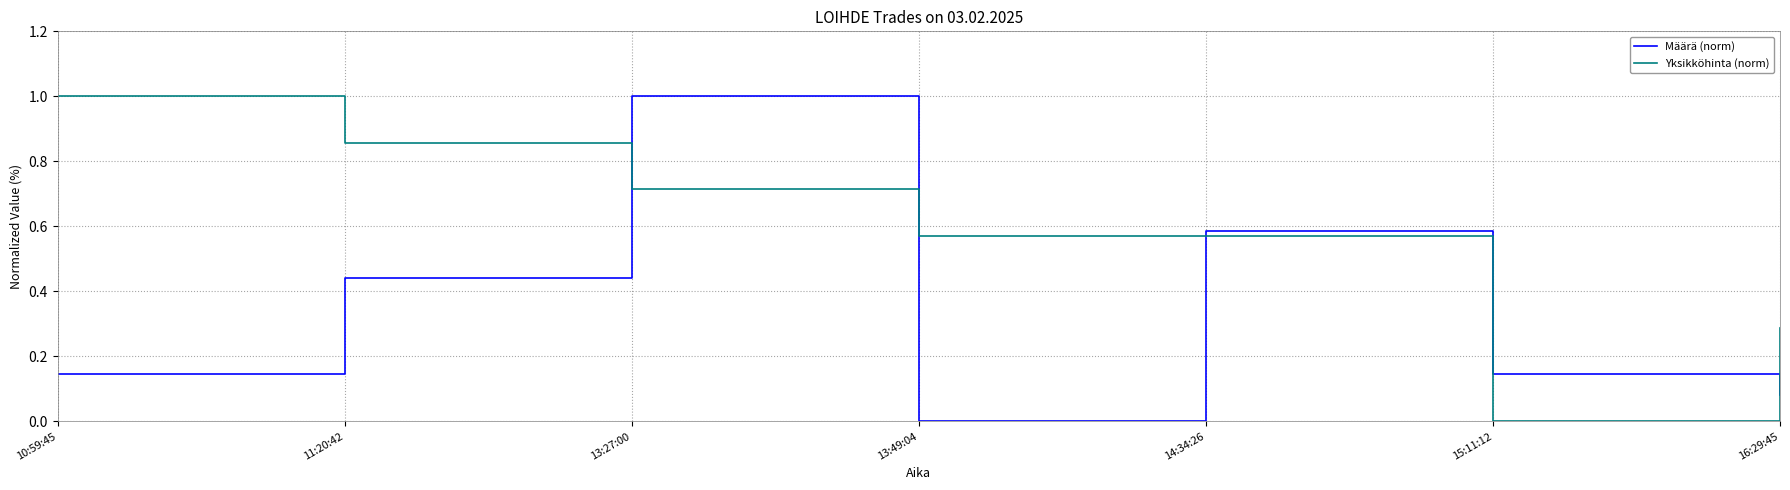

Rank the series at 13:27:00 from lowest to highest value.

Yksikköhinta (norm), Määrä (norm)